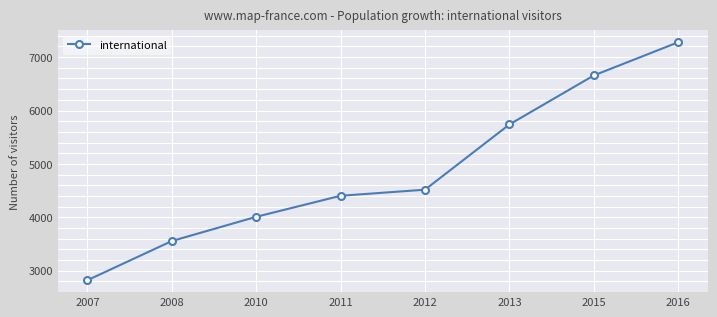

What is the sum of all values?

38980